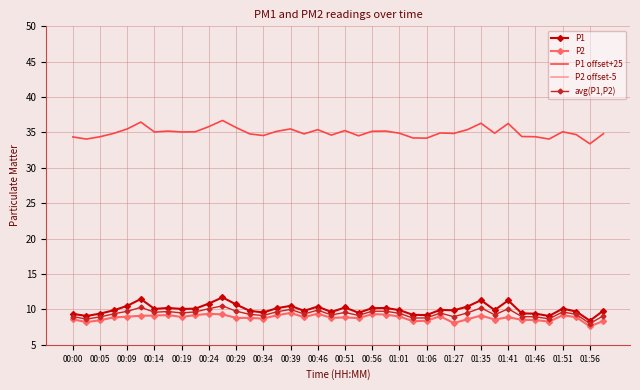

List the series in order of their peak value, lowest first.

P2 offset-5, P2, avg(P1,P2), P1, P1 offset+25